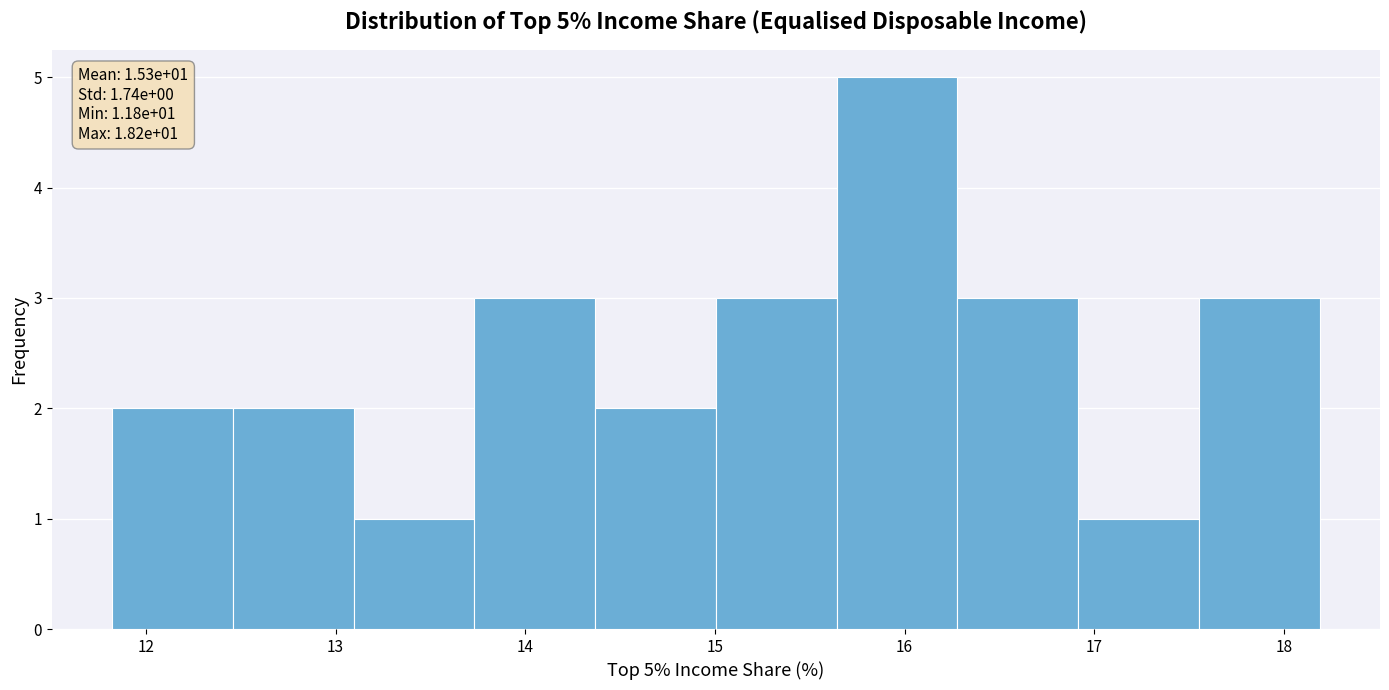

Over which range of the x-axis is the bar tallest?

15.6 to 16.3